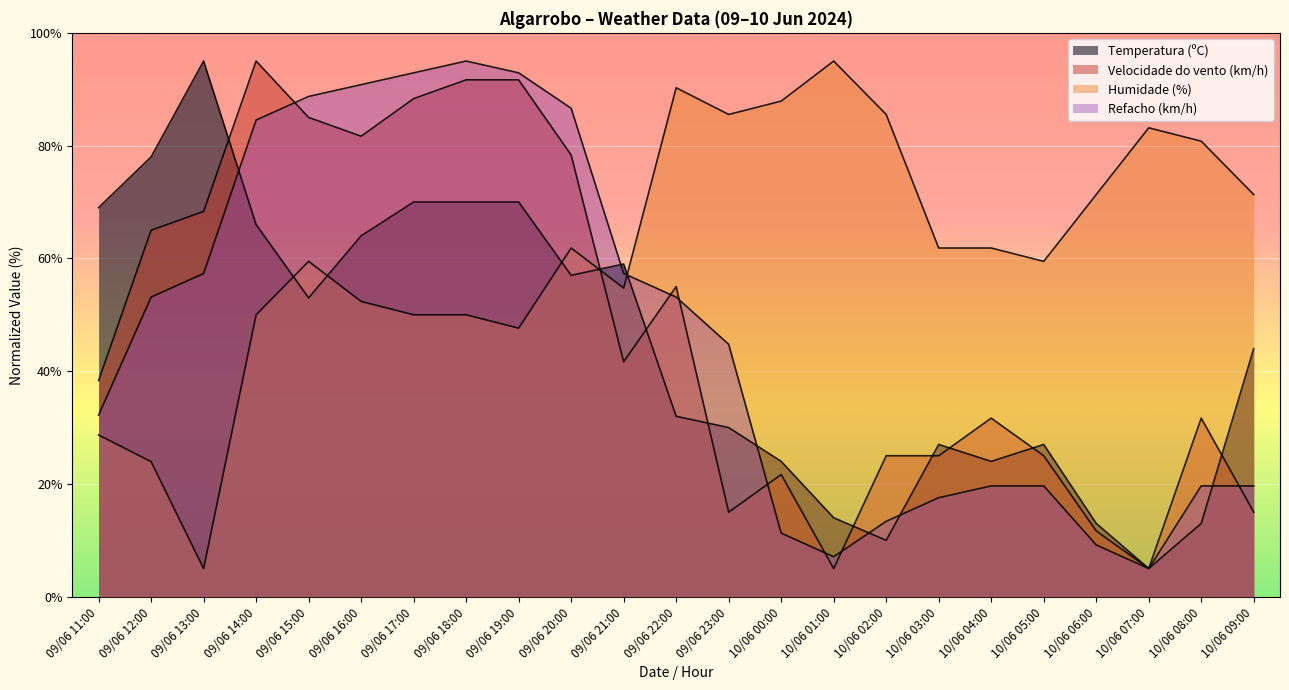

What is the highest value of the Temperatura (ºC) series?

95.0